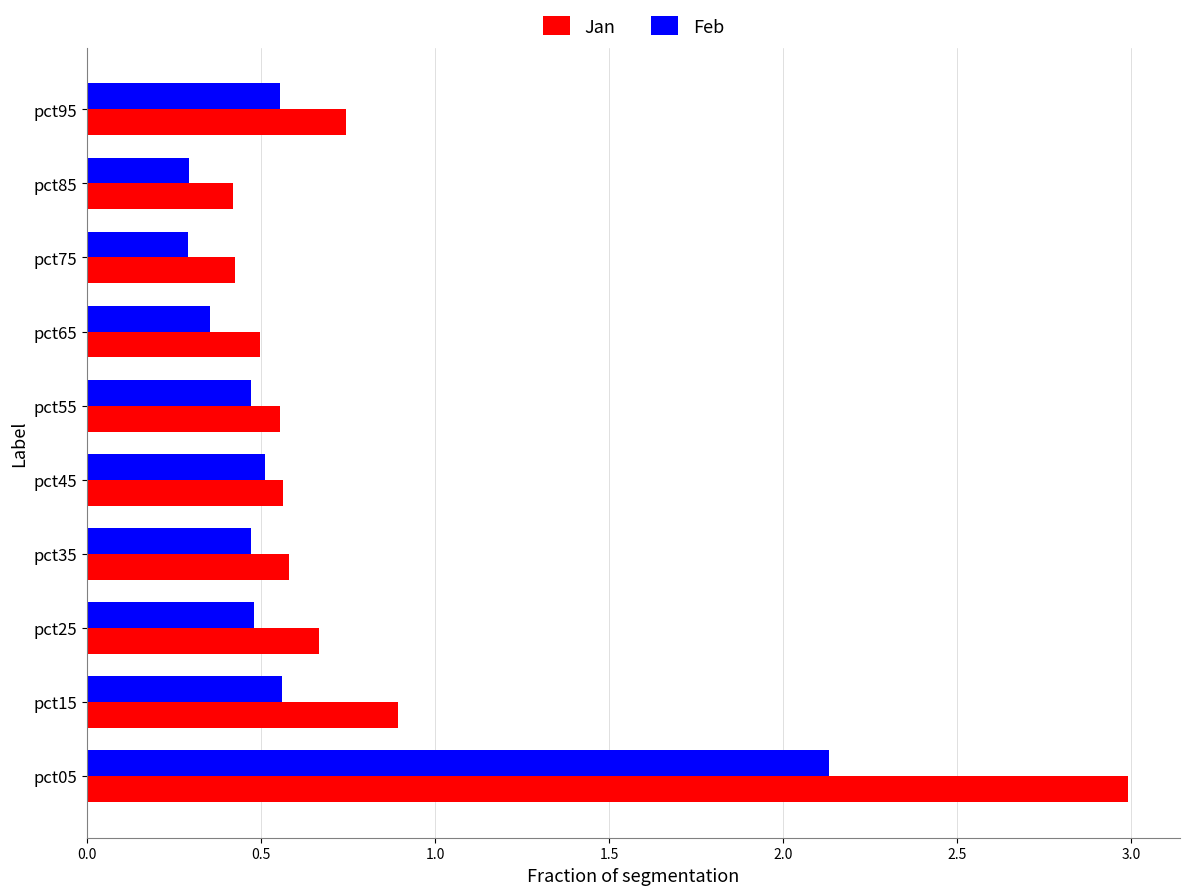

Which series has the widest spread of values?

Jan